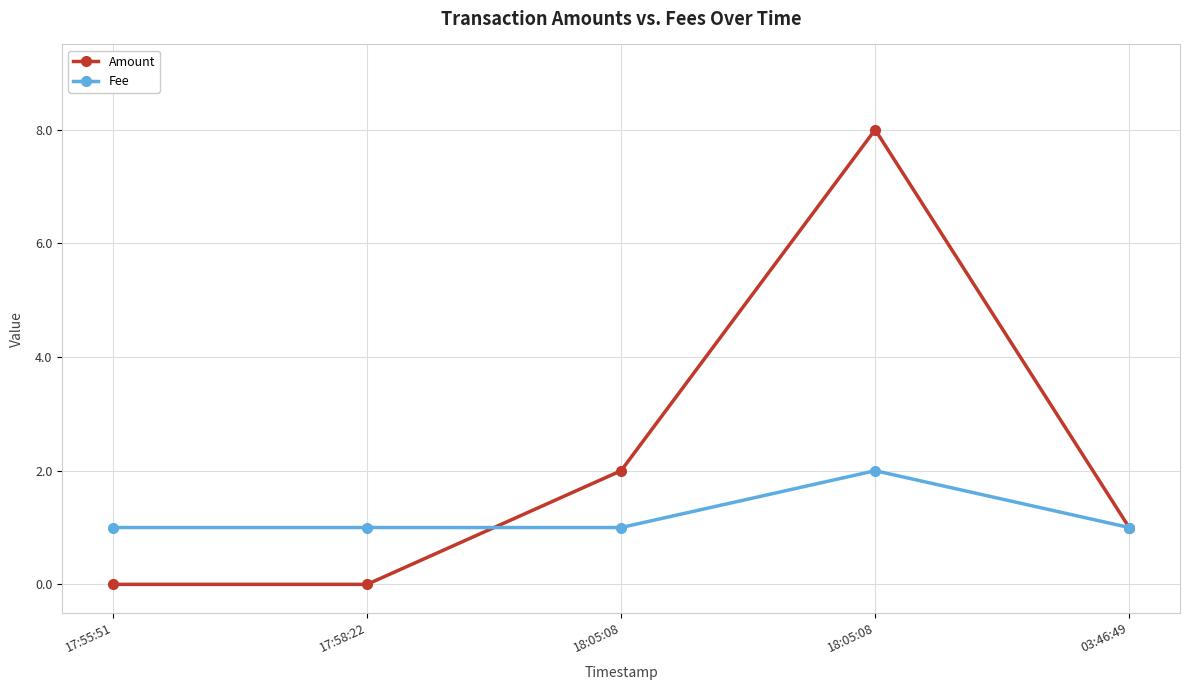

Does the chart have visible grid lines?

Yes